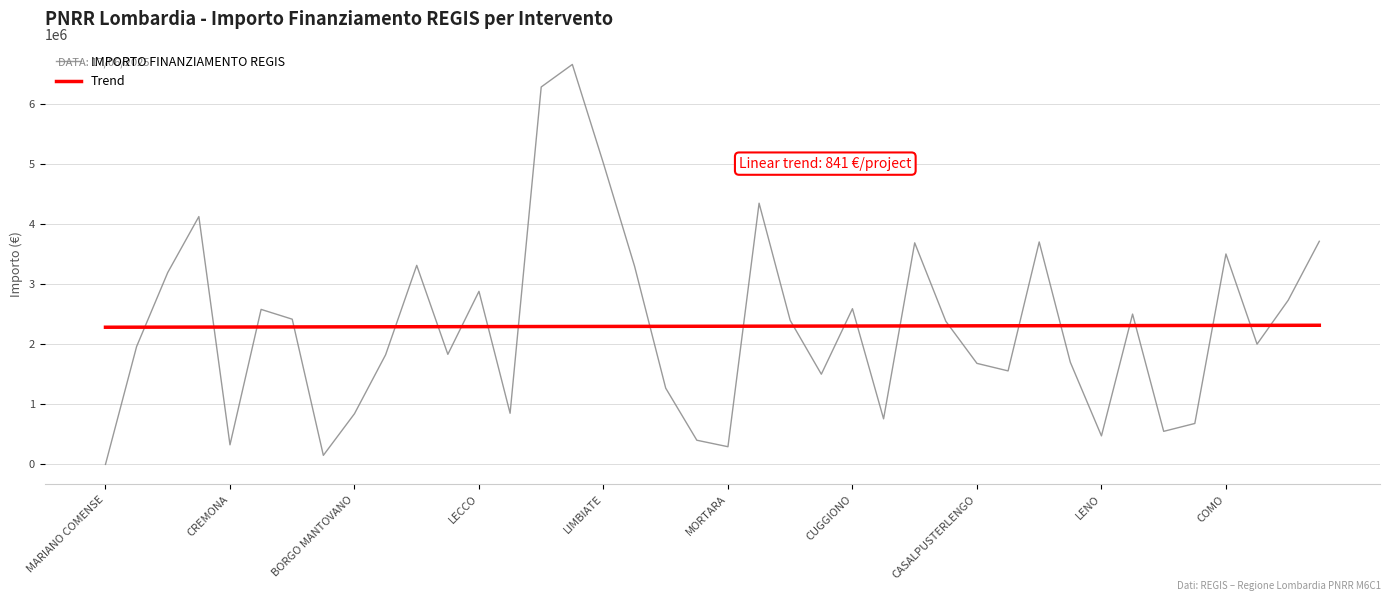

List the series in order of their peak value, lowest first.

Trend, IMPORTO FINANZIAMENTO REGIS